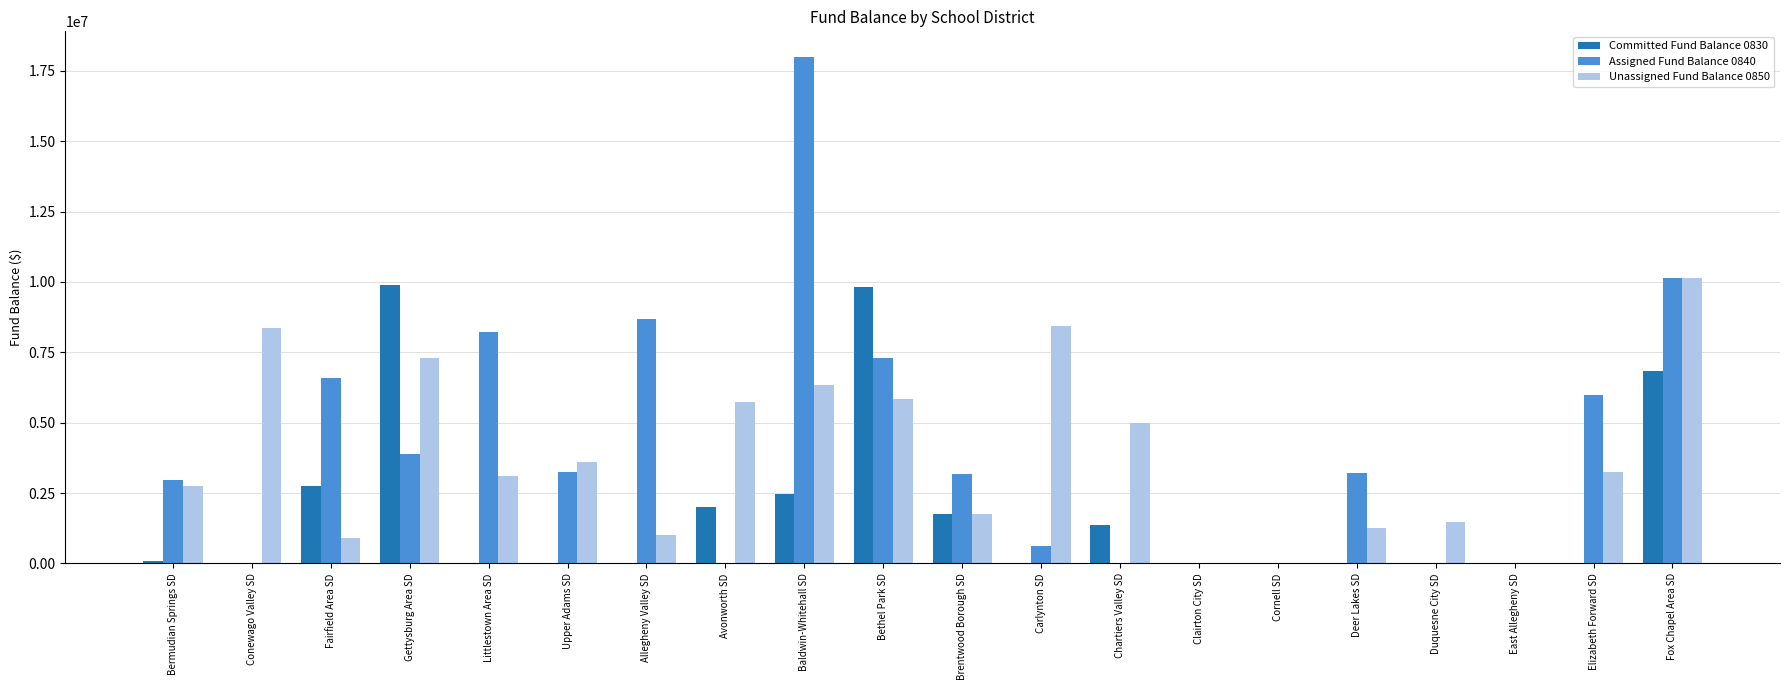

Is it true that Unassigned Fund Balance 0850 equals 2131443 at Elizabeth Forward SD?

False